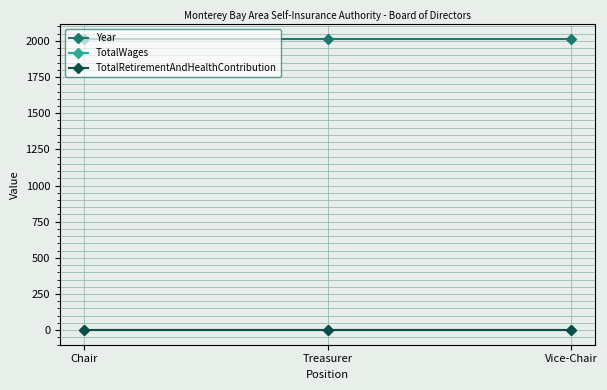

Rank the series at Chair from highest to lowest value.

Year, TotalWages, TotalRetirementAndHealthContribution